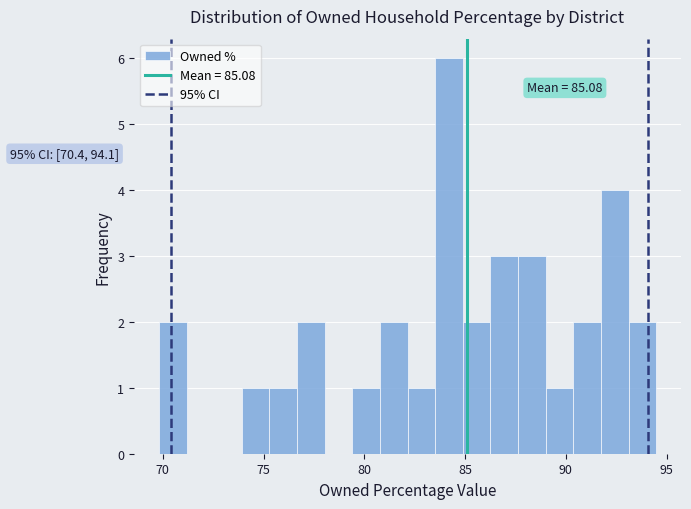

Read against the x-axis, roughly where is the centre of the tallest bar?

84.0